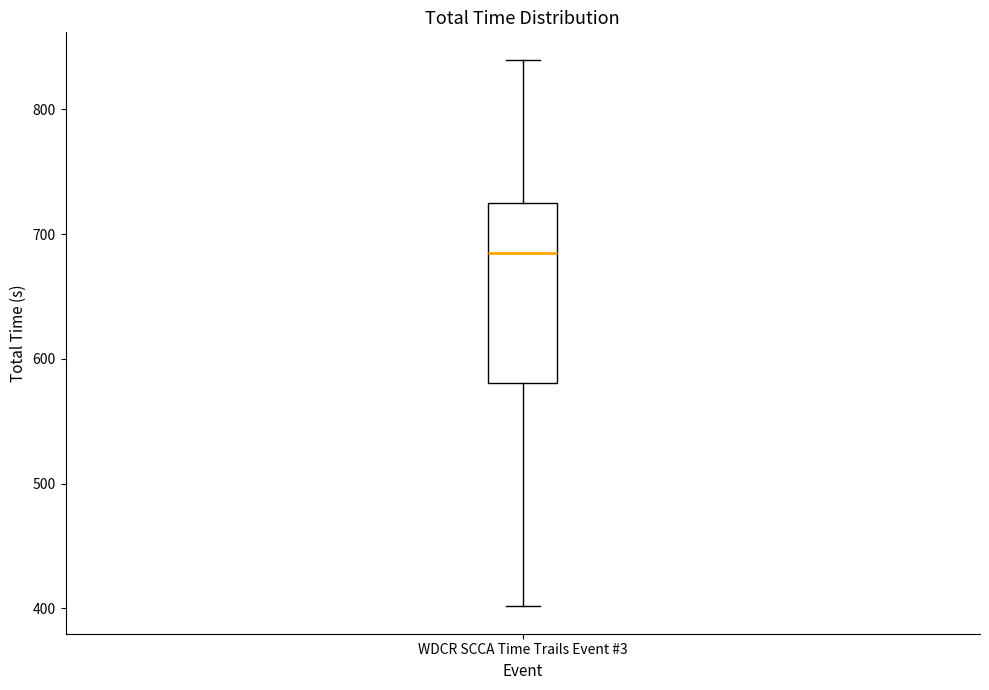

Where does the median line of the box for WDCR SCCA Time Trails Event #3 sit on the y-axis? The values are not printed on the chart, so give them approximately, as read against the axis.

690